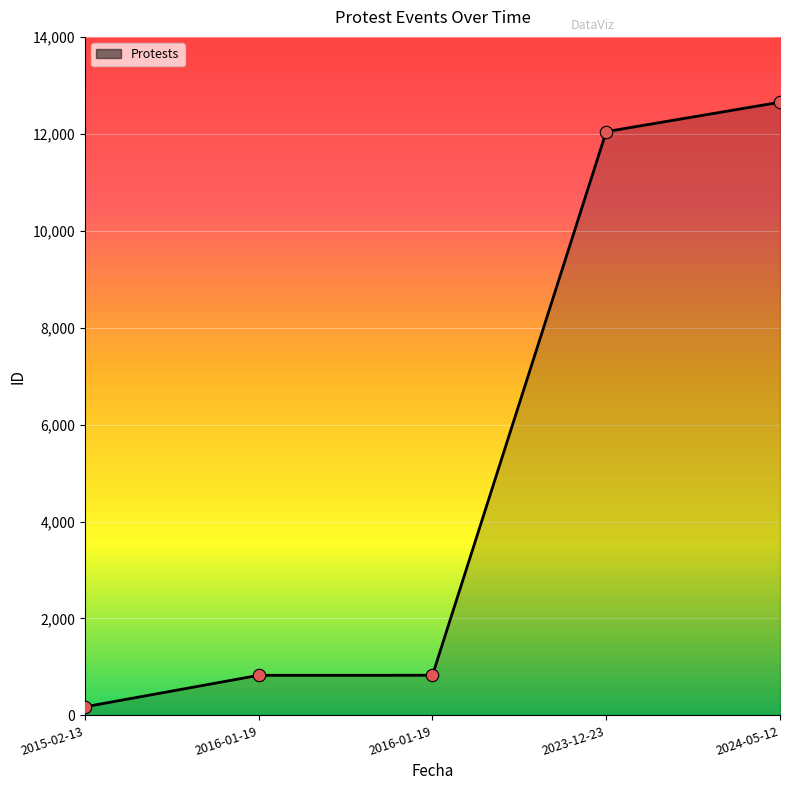

What is the change in value from 2016-01-19 to 2023-12-23?

+11218